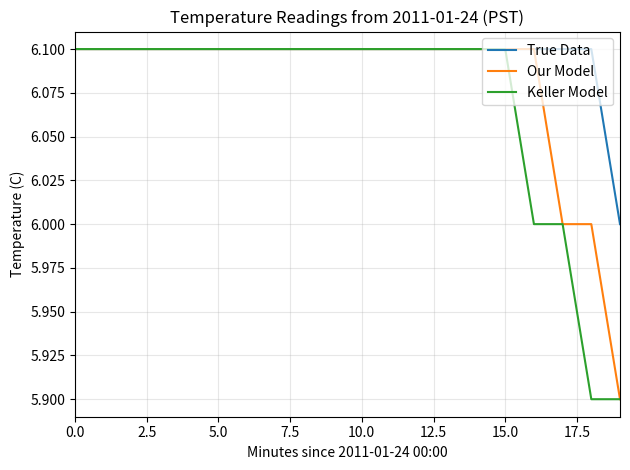

Is this an area chart (filled region under the line)?

No